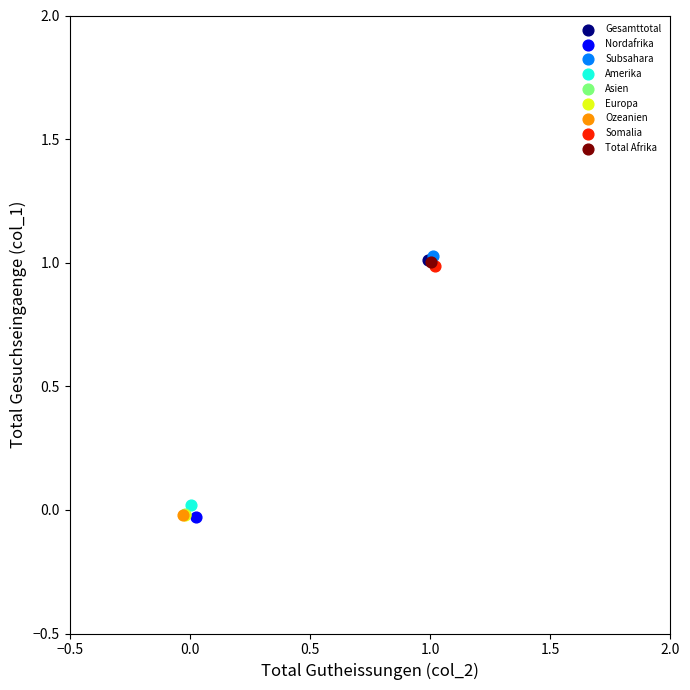

What are all the series names shown in the legend?

Gesamttotal, Nordafrika, Subsahara, Amerika, Asien, Europa, Ozeanien, Somalia, Total Afrika